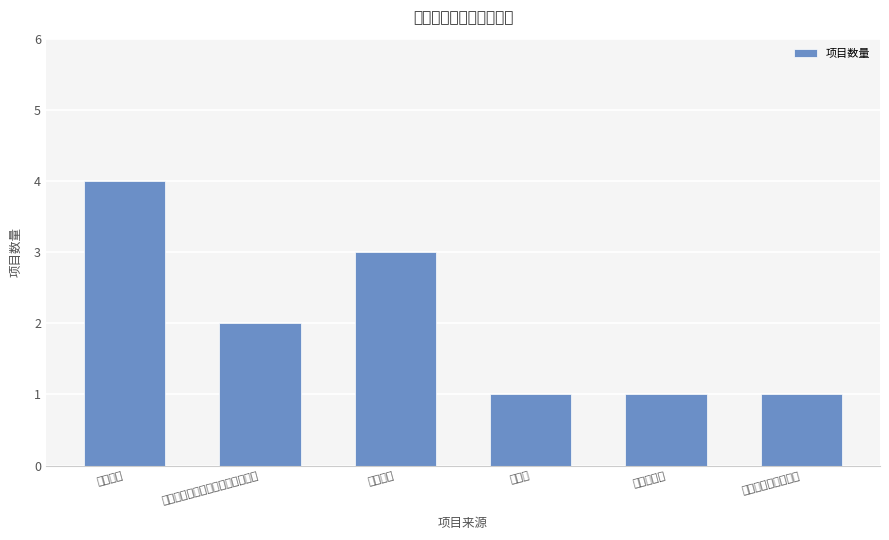

Are the bars grouped side by side (vs. stacked)?

No